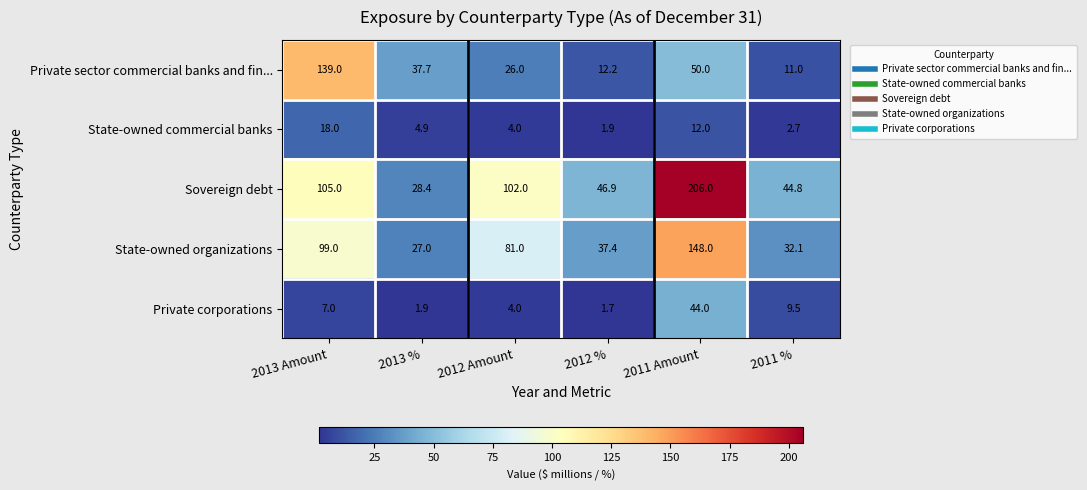

The State-owned commercial banks series shows 12.0 at 2011 Amount. True or false?

True